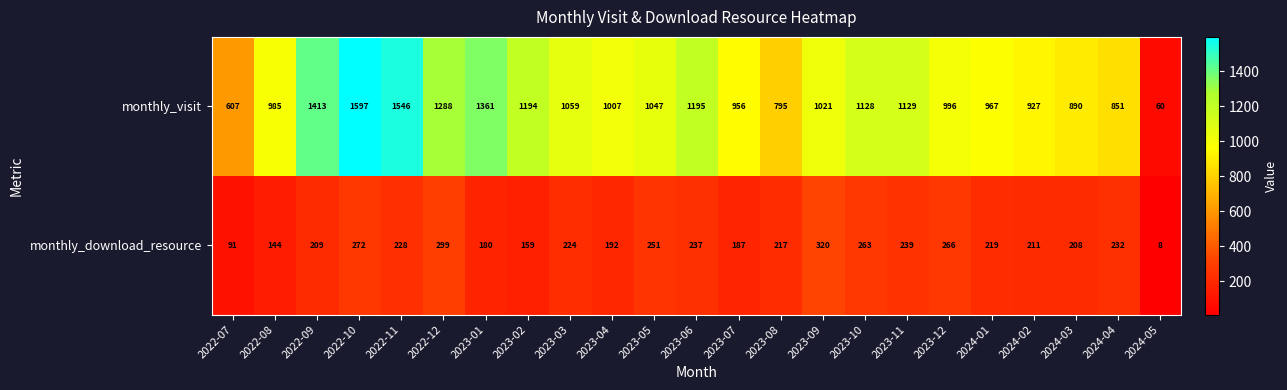

Rank the series at 2023-10 from lowest to highest value.

monthly_download_resource, monthly_visit